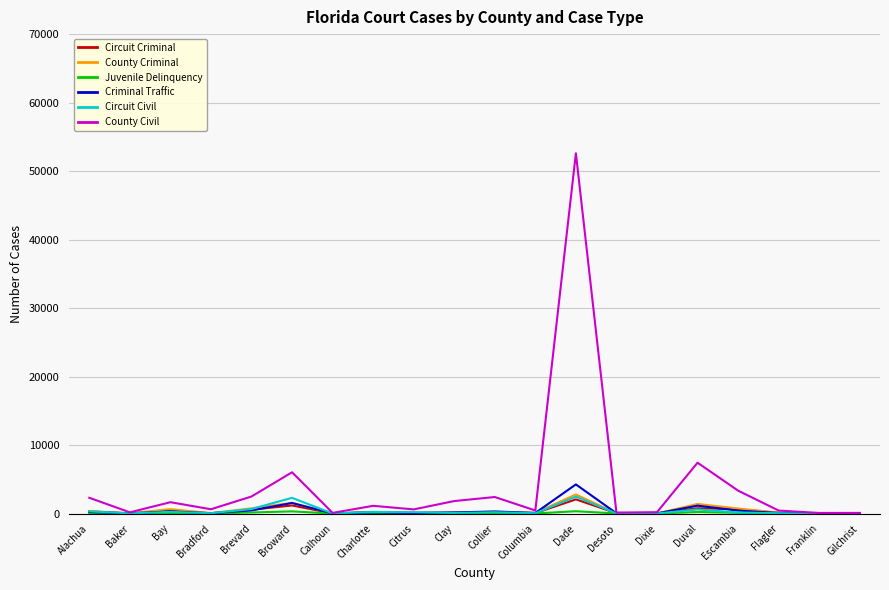

What is the greatest value displayed?

52599